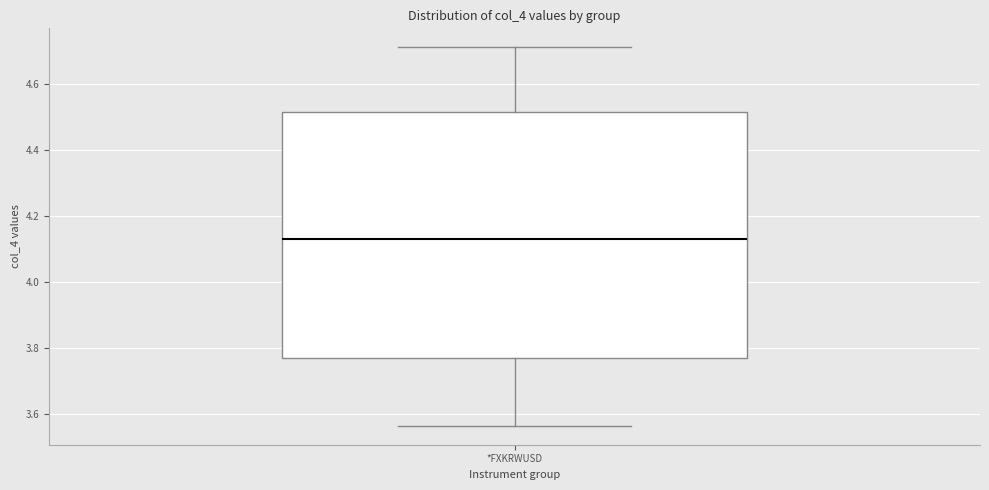

Where does the lower whisker of the box for *FXKRWUSD end on the y-axis? The values are not printed on the chart, so give them approximately, as read against the axis.

3.56